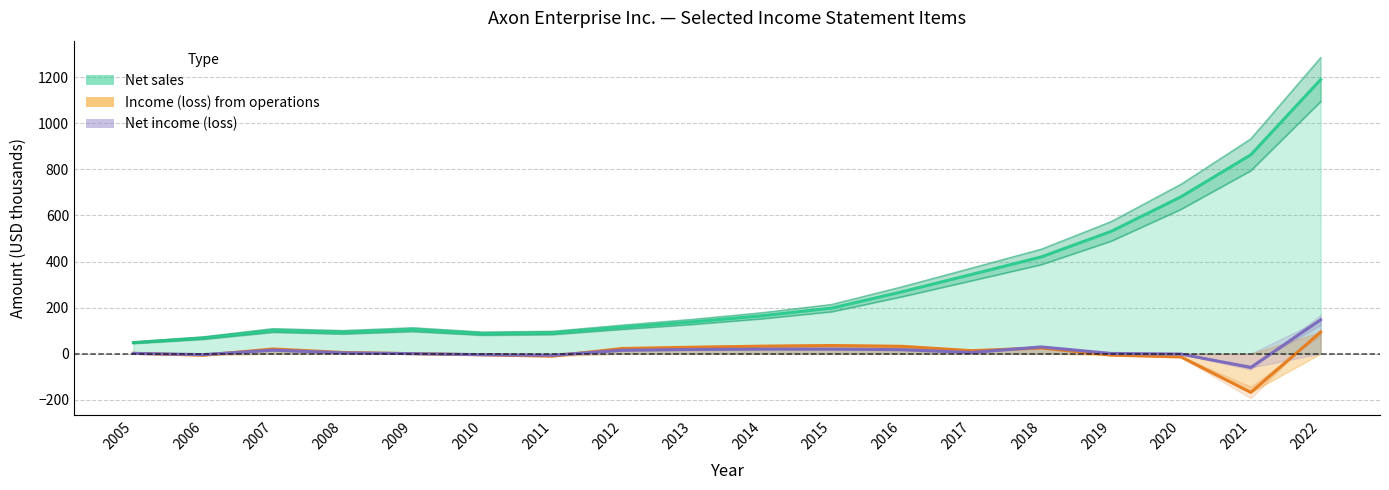

Which series has the largest range (max minus min)?

Net sales